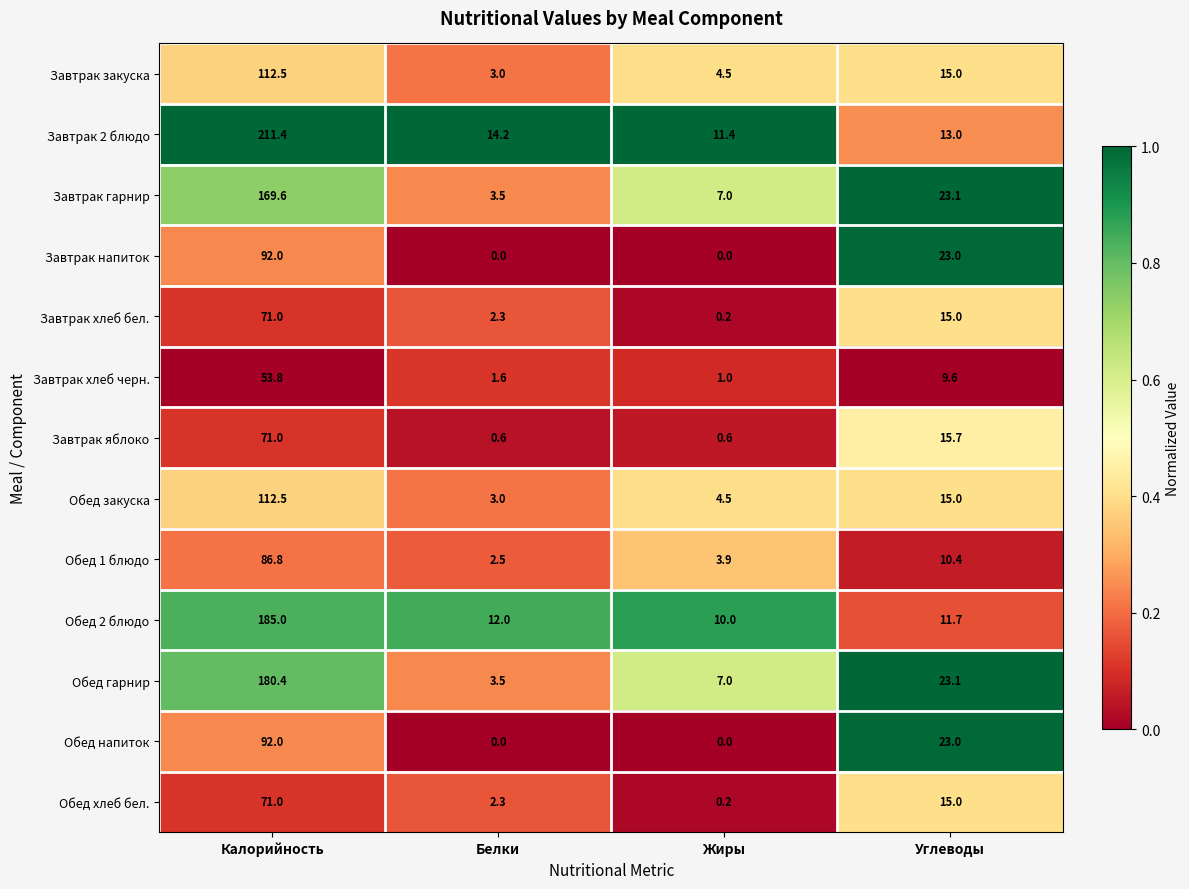

At which label does Обед хлеб бел. reach its minimum?

Жиры